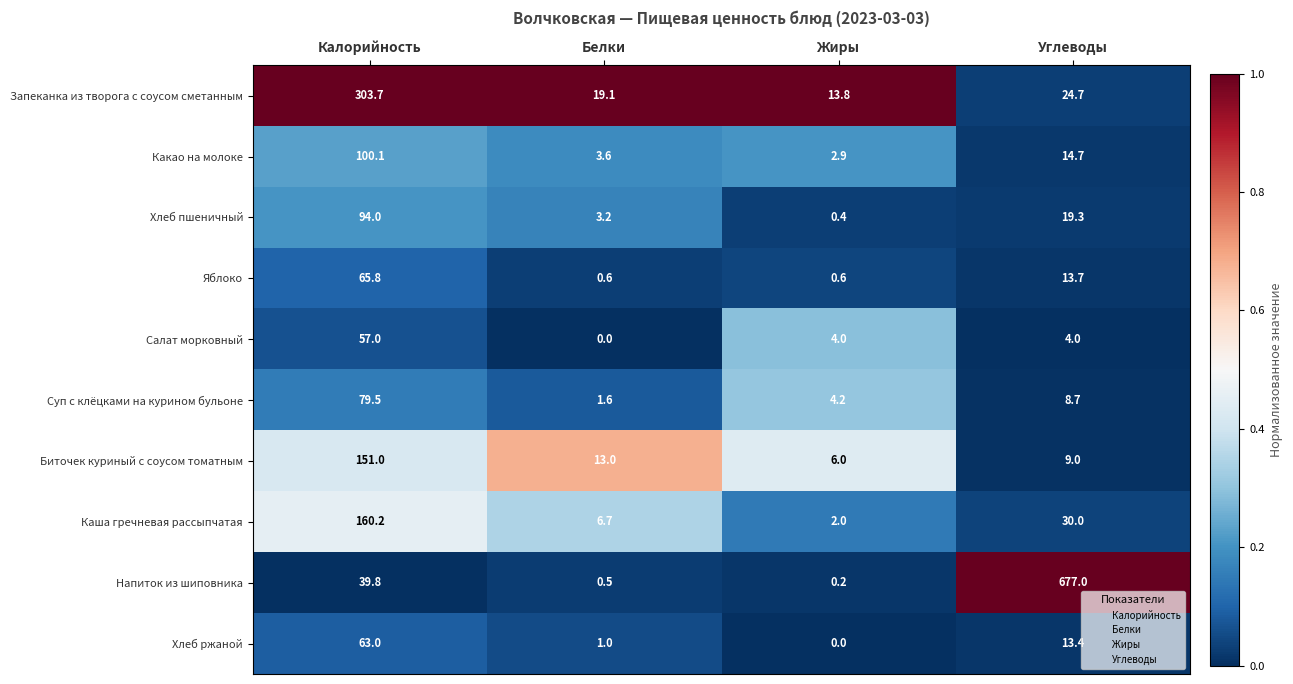

What is the sum of the Какао на молоке values at Белки and Жиры?

6.5